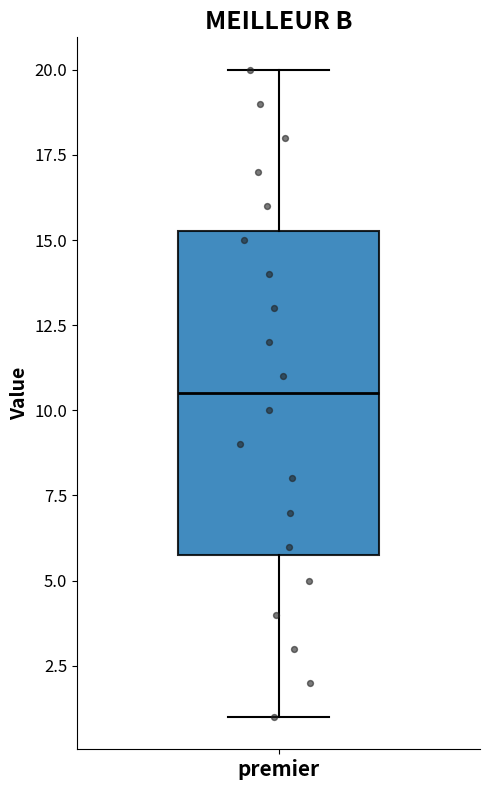

Where does the upper whisker of the box for premier end on the y-axis? The values are not printed on the chart, so give them approximately, as read against the axis.

20.0